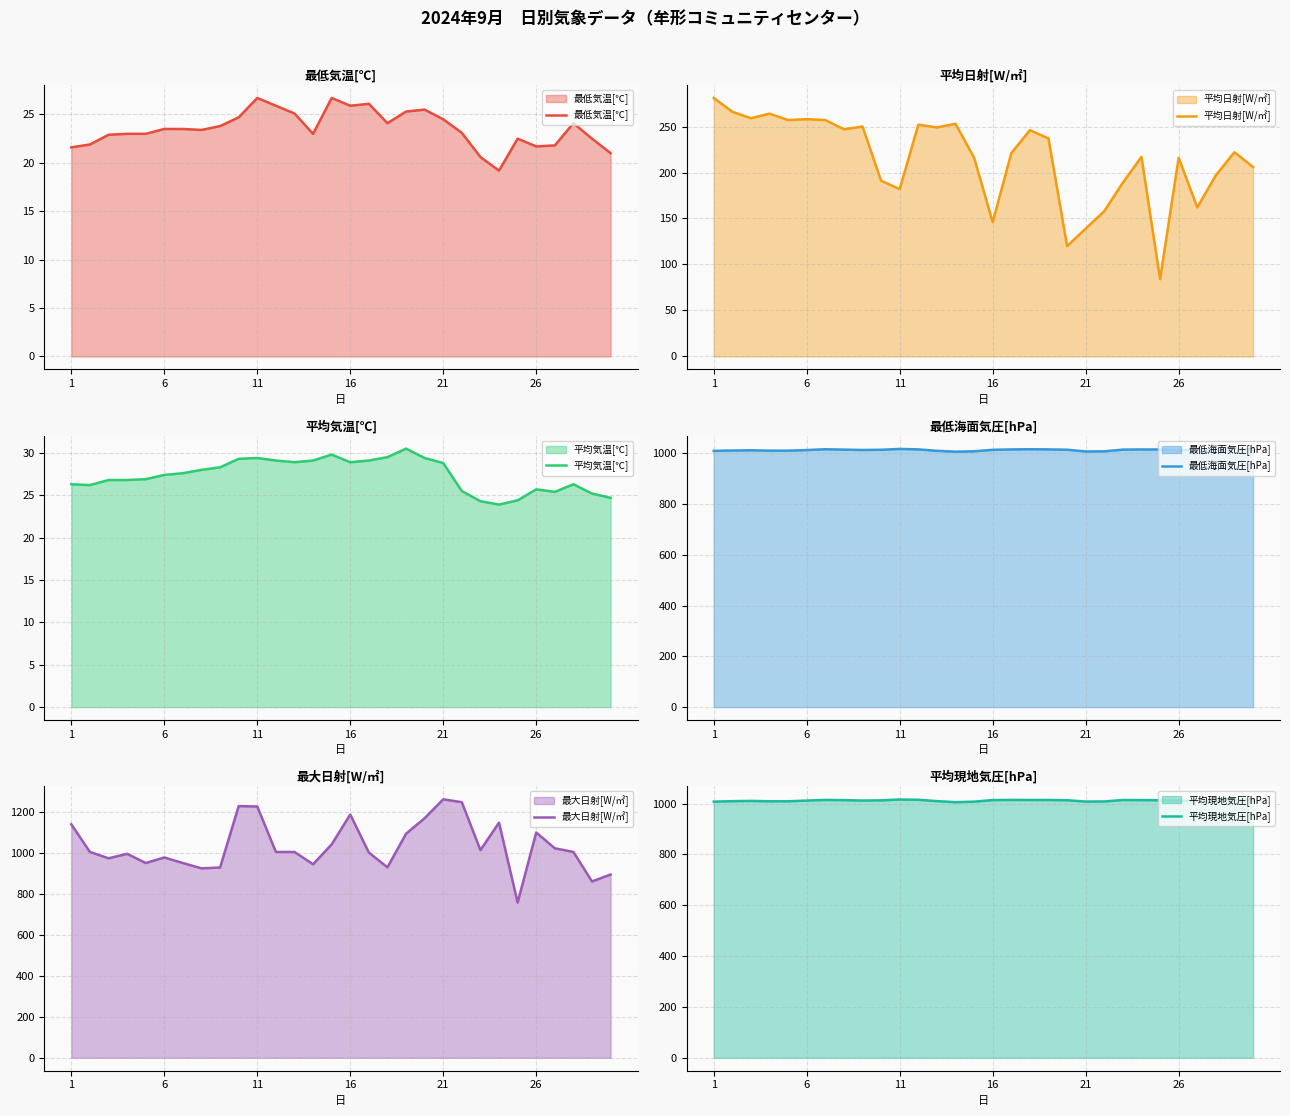

Which series has the widest spread of values?

最大日射[W/㎡]